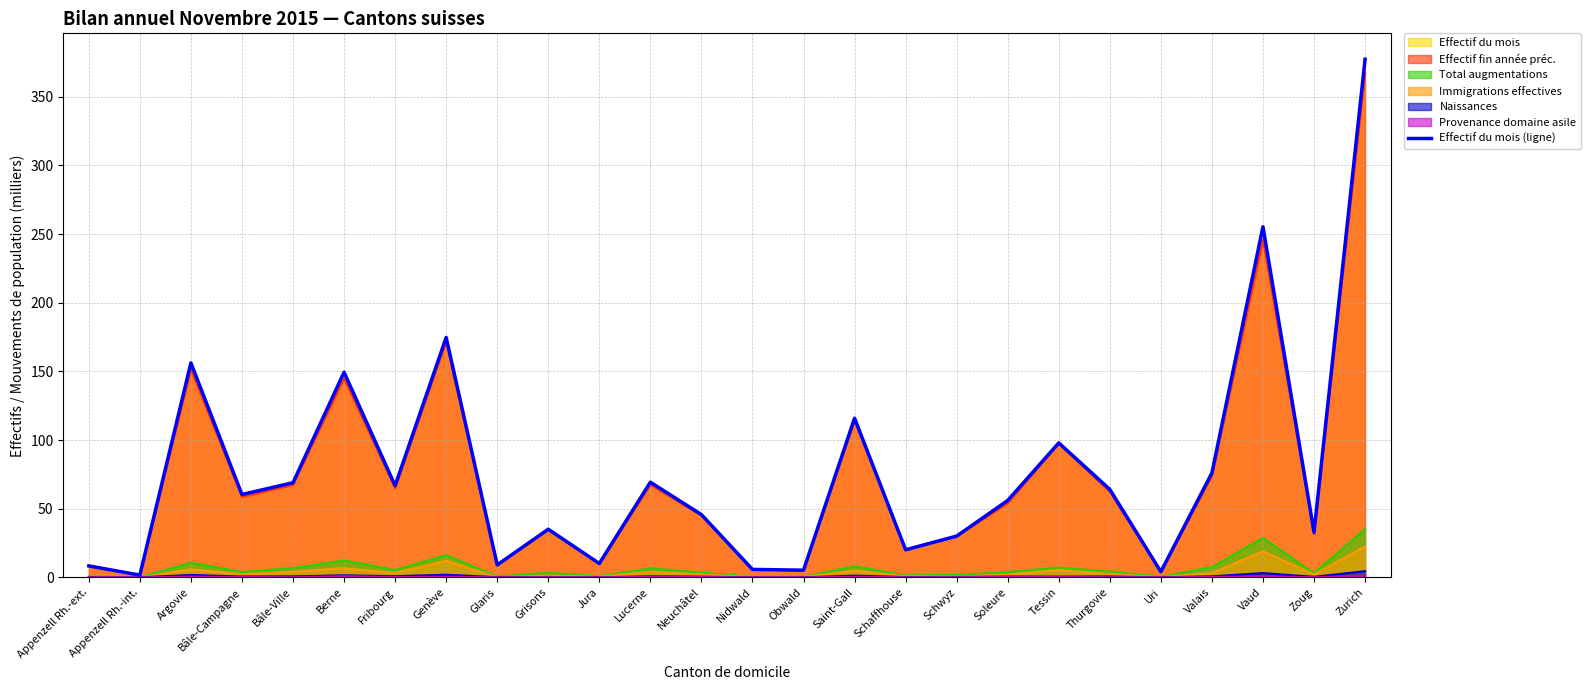

What is the label of the 21st point from the right?

Berne